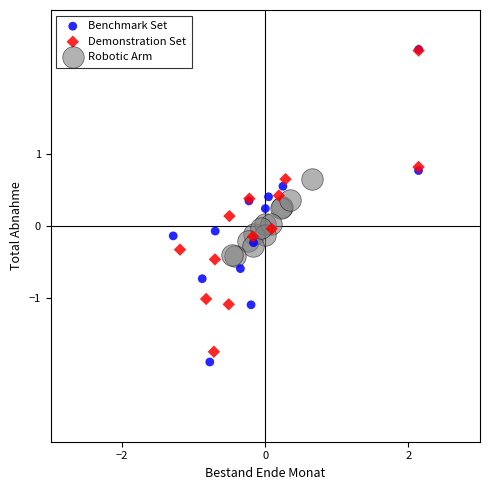

Which series has the largest Y range (max minus min)?

Benchmark Set